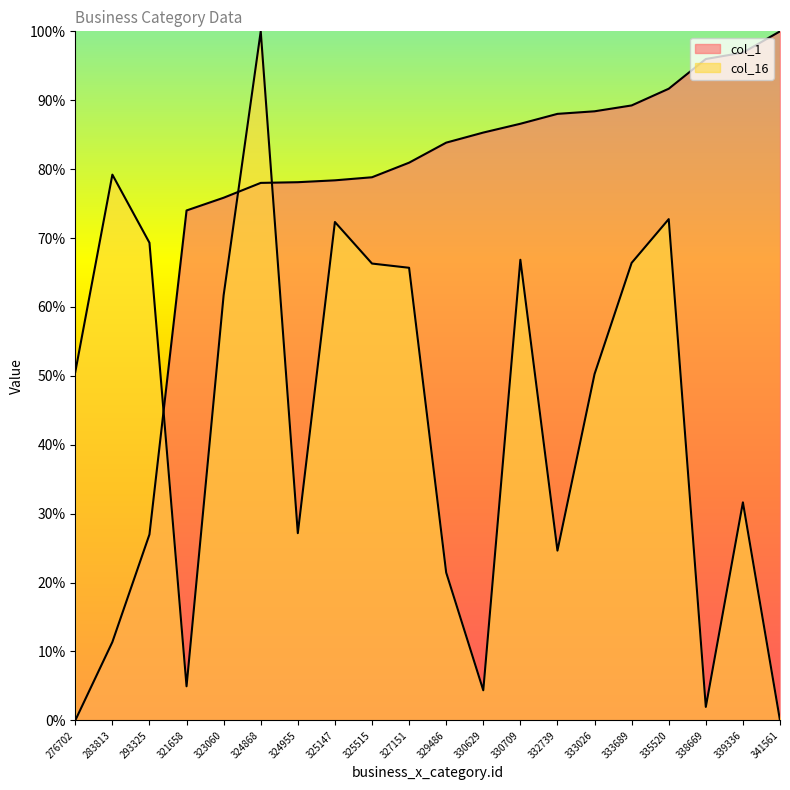

What is the sum of the col_1 values at 325147 and 283813?

0.9